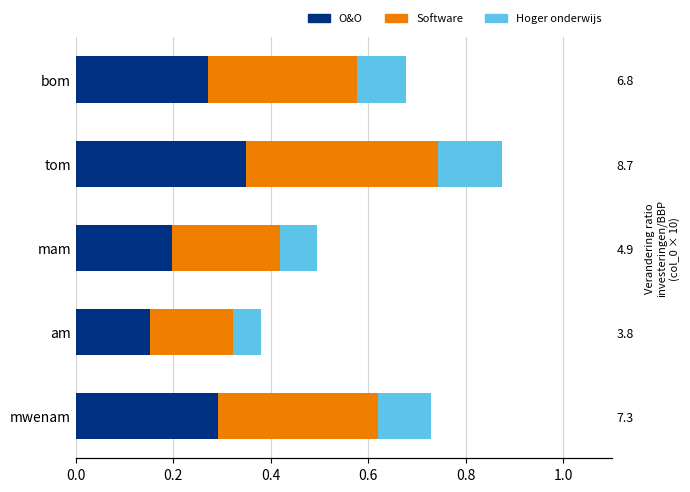

At mam, list the series in order from smallest to largest.

Hoger onderwijs, O&O, Software